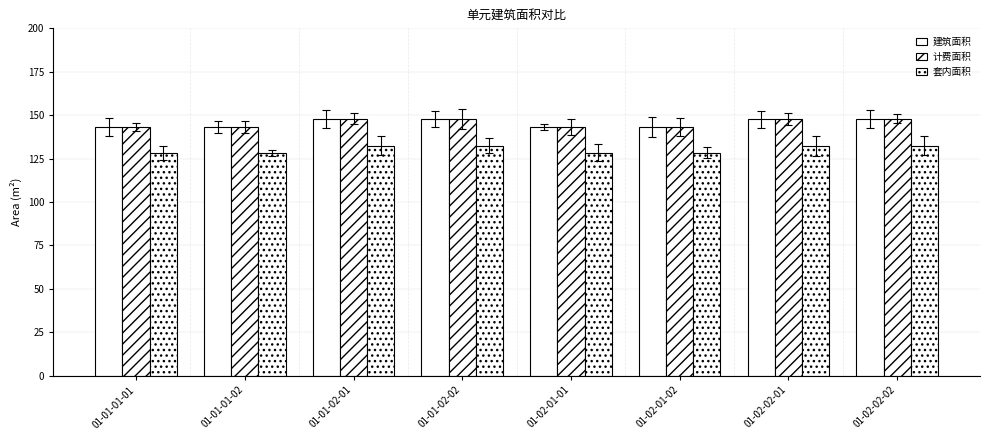

How many groups of bars are there?

8